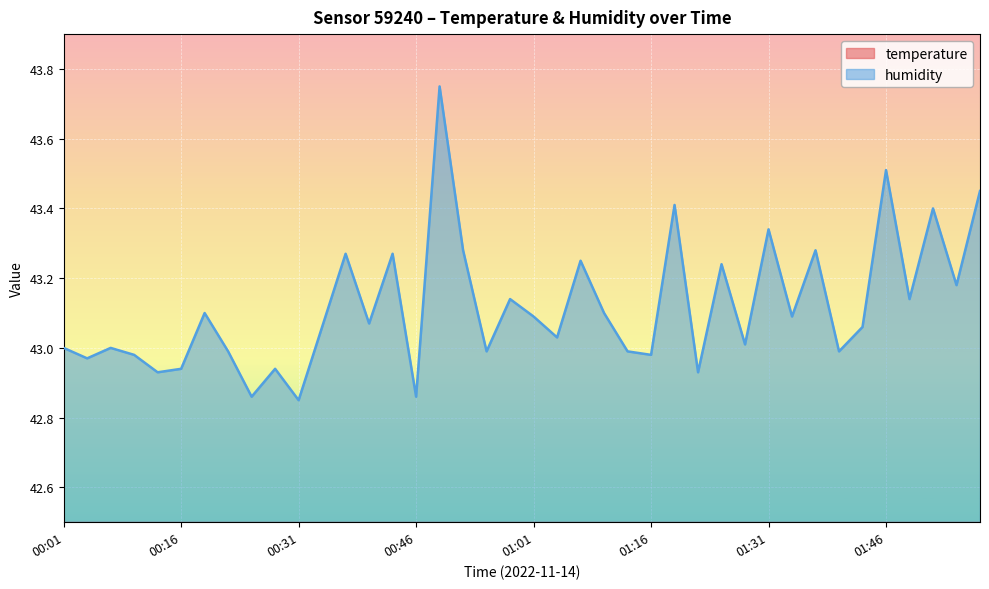

What is the highest value of the temperature series?

23.2